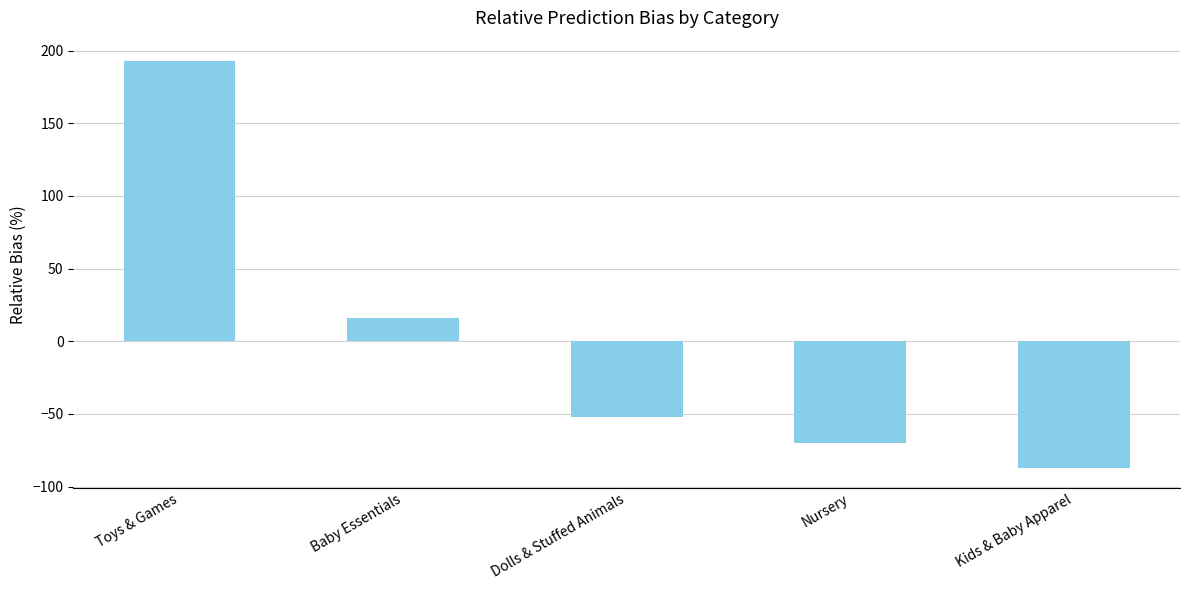

Rank the categories by value from lowest to highest.

Kids & Baby Apparel, Nursery, Dolls & Stuffed Animals, Baby Essentials, Toys & Games